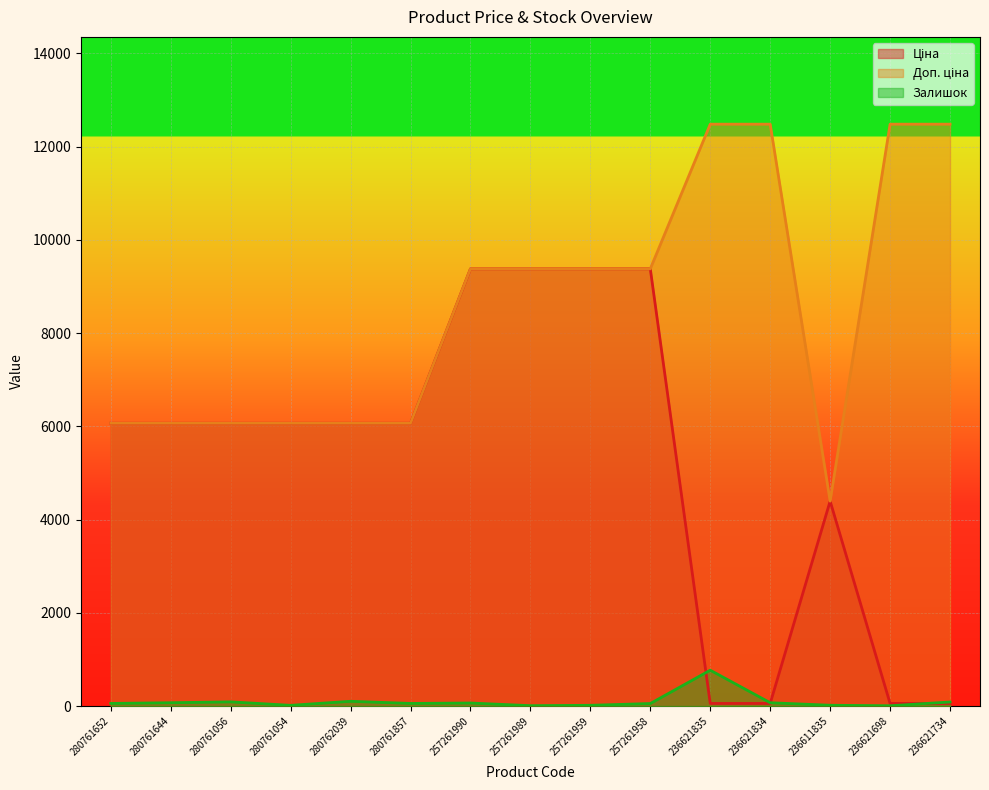

The Залишок series shows 65.0 at 257261990. True or false?

True